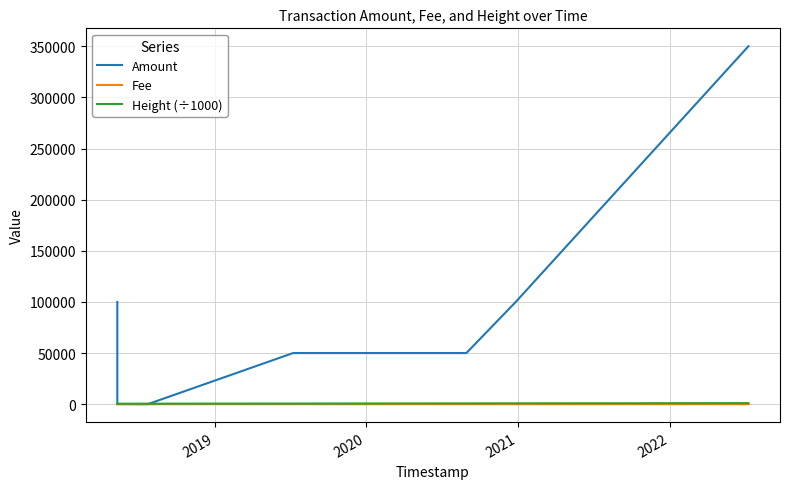

In Fee, how many points are higher than both neighbors (excluding endpoints)?

1